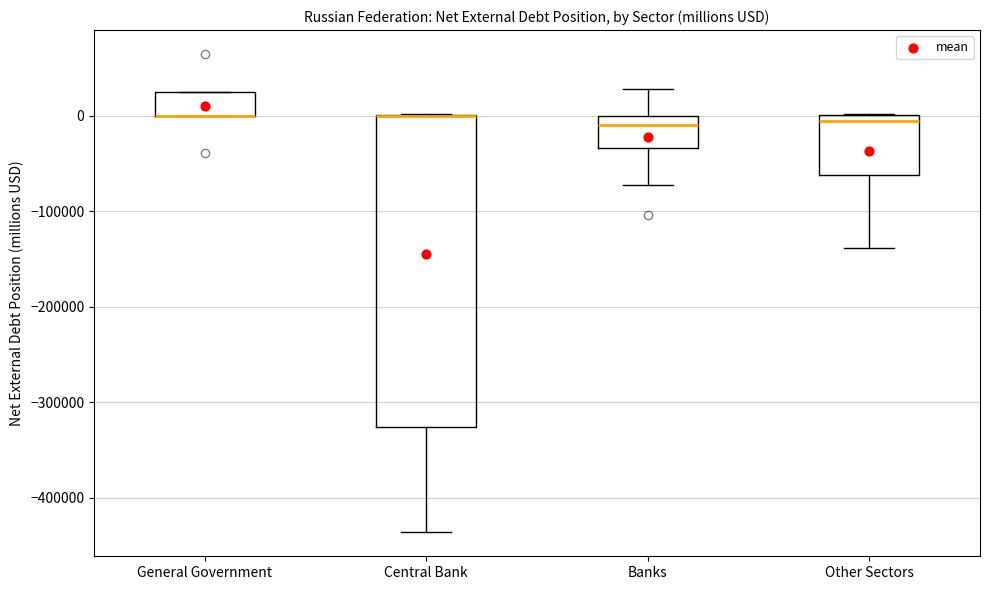

Reading left to right, read every box against the y-axis: the position of its median line, the range the box covers, and the ends of its whiskers. The values are not printed on the chart, so give them approximately, as read against the axis.

General Government: median 0 (drawn on the box's lower edge), box 0 to 20000, whiskers 0 to 20000
Central Bank: median 0 (drawn on the box's upper edge), box -330000 to 0, whiskers -440000 to 0
Banks: median -10000, box -30000 to 0, whiskers -70000 to 30000
Other Sectors: median -10000, box -60000 to 0, whiskers -140000 to 0